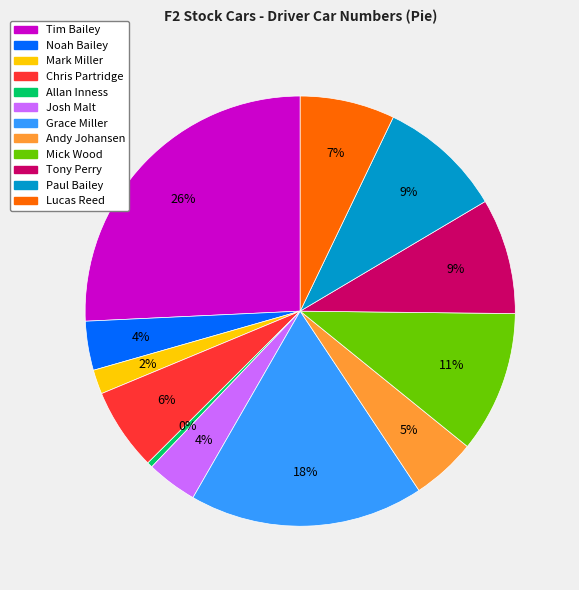

To the nearest percent, what is the difference between the Paul Bailey and Lucas Reed slice percentages?

2%